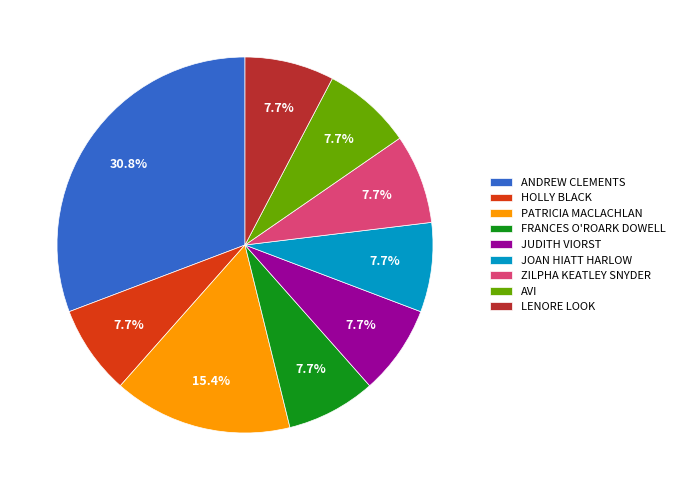

What is the largest slice in the pie chart?

ANDREW CLEMENTS